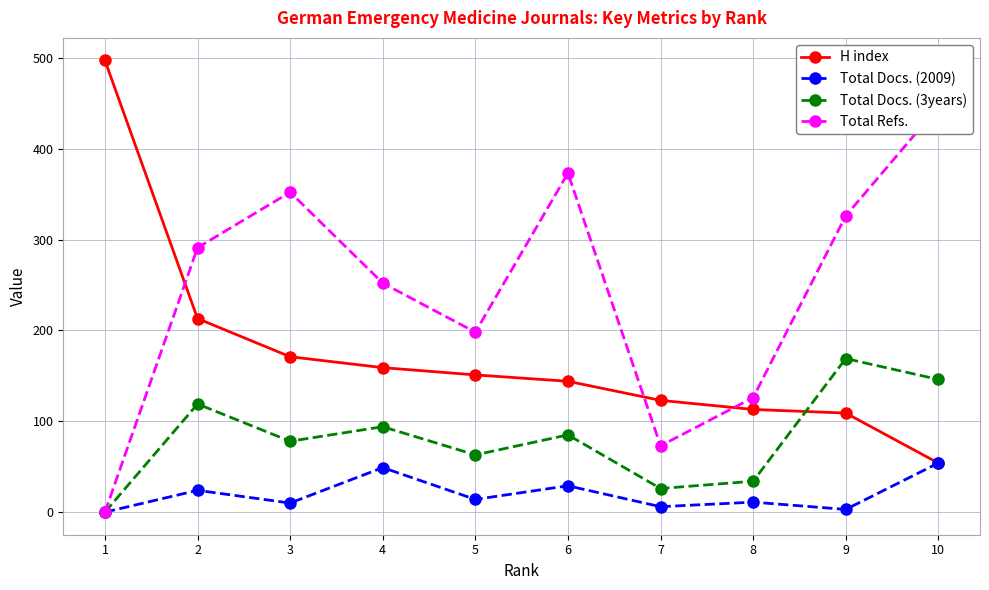

What is the total value across all series at 4?

554